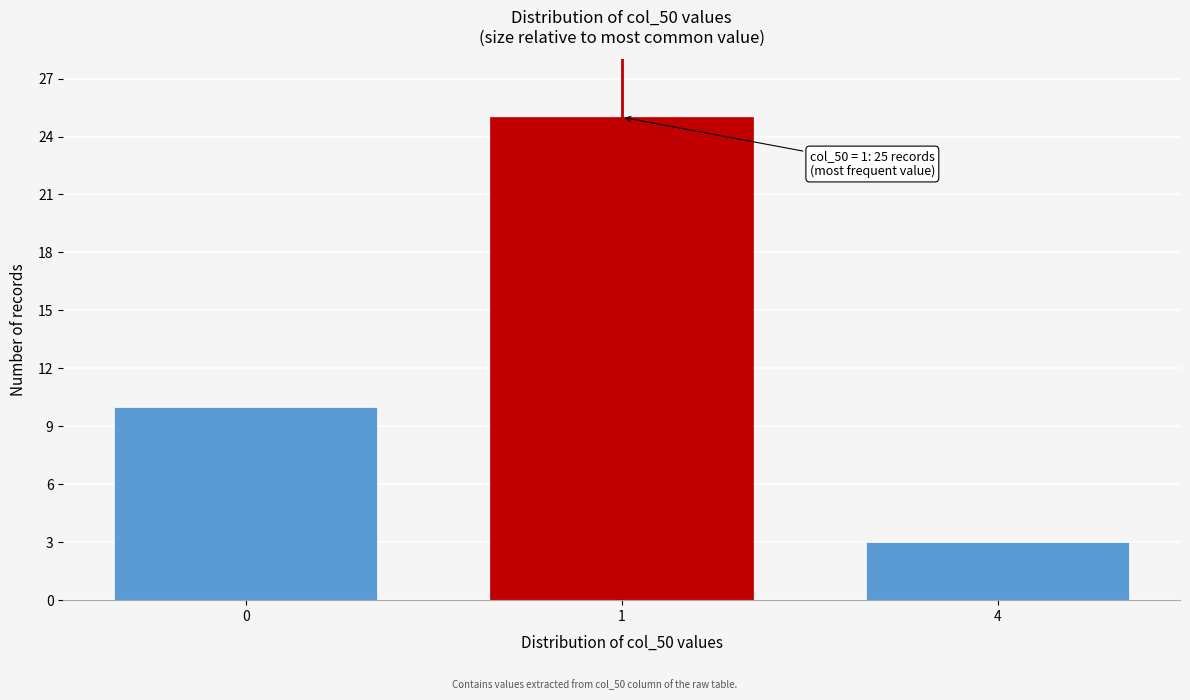

Reading left to right, list all the values displayed in this chart.

10	25	3